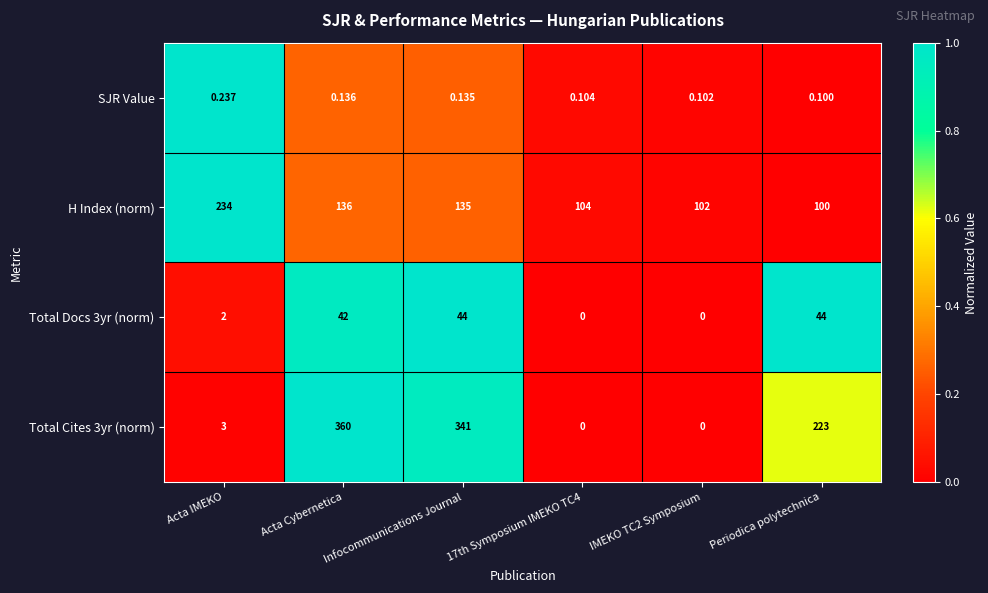

Between 17th Symposium IMEKO TC4 and Periodica polytechnica, which series saw the biggest shift?

Total Cites 3yr (norm)